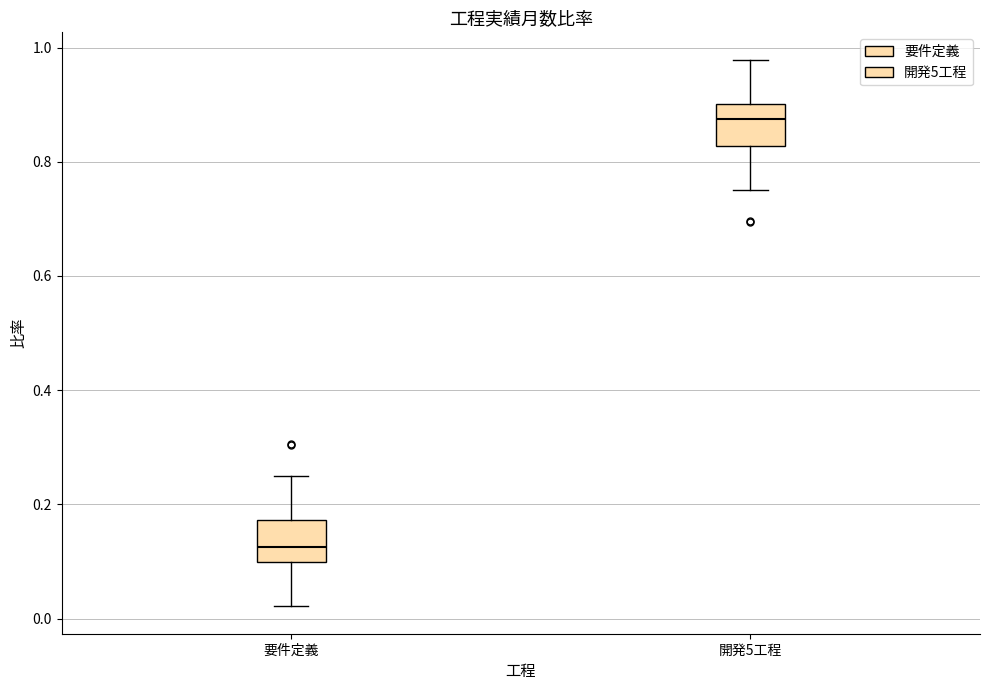

Where does the lower whisker of the box for 要件定義 end on the y-axis? The values are not printed on the chart, so give them approximately, as read against the axis.

0.02